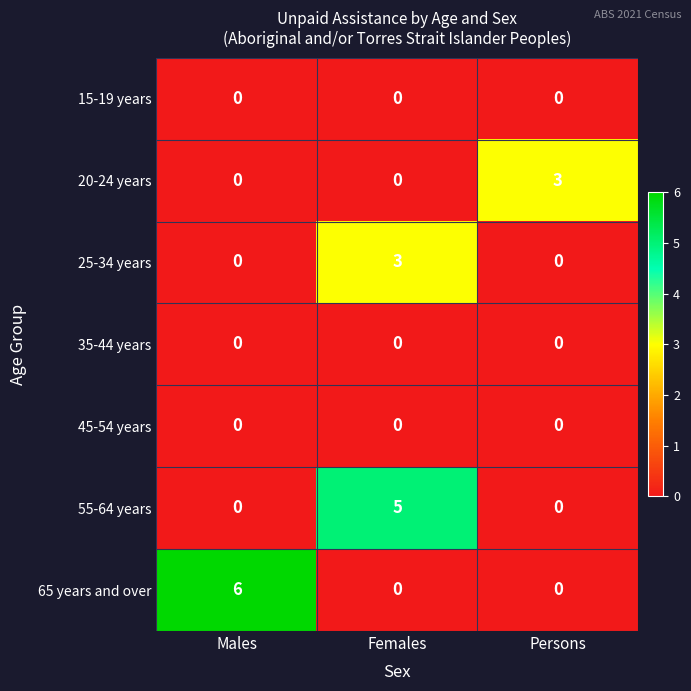

Which series has the largest range (max minus min)?

65 years and over